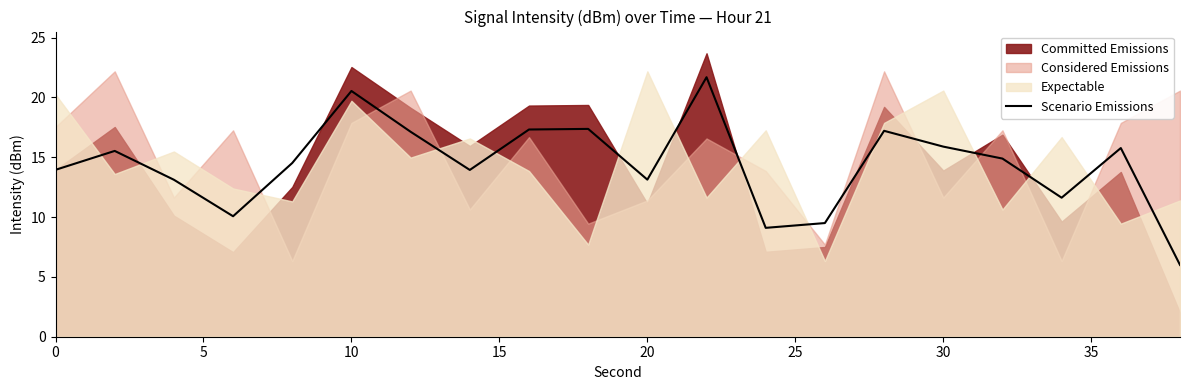

How many data points does each series have?

20